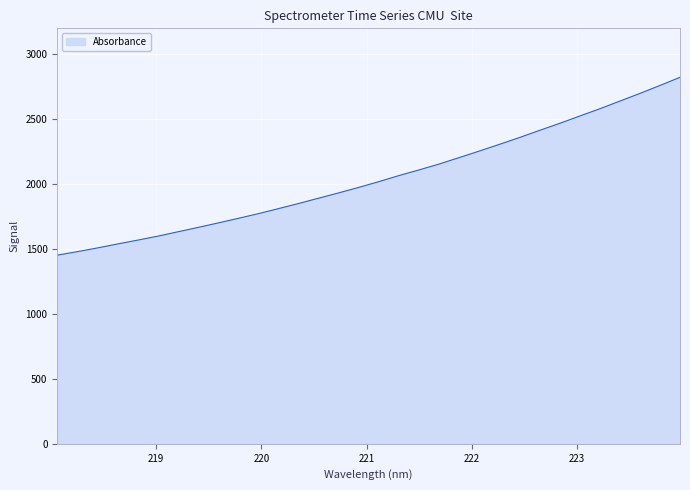

What is the minimum value shown in the chart?

1453.1